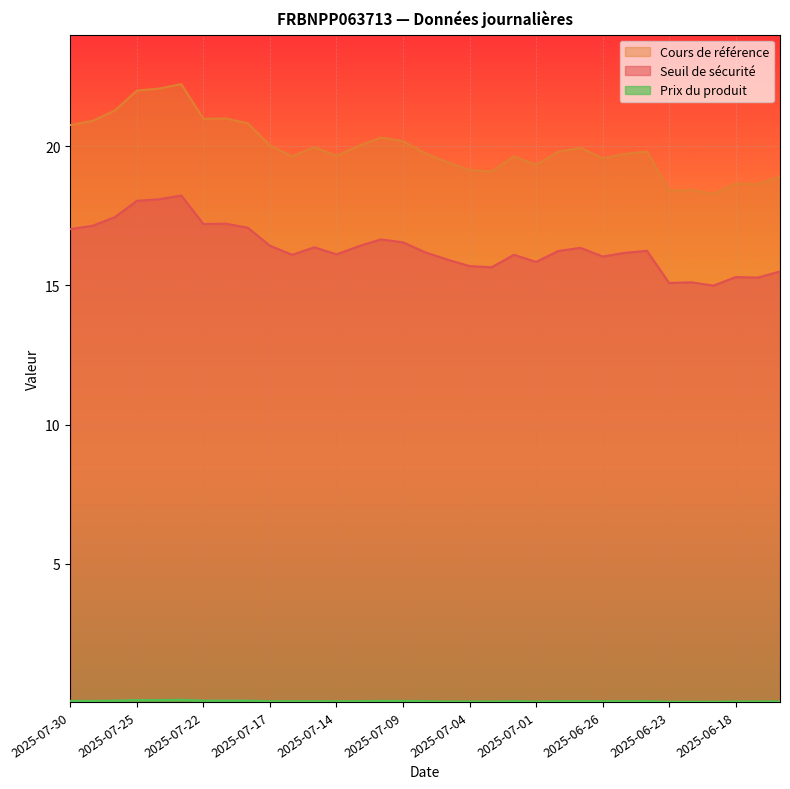

The Prix du produit series shows 0.1 at 2025-07-18. True or false?

False